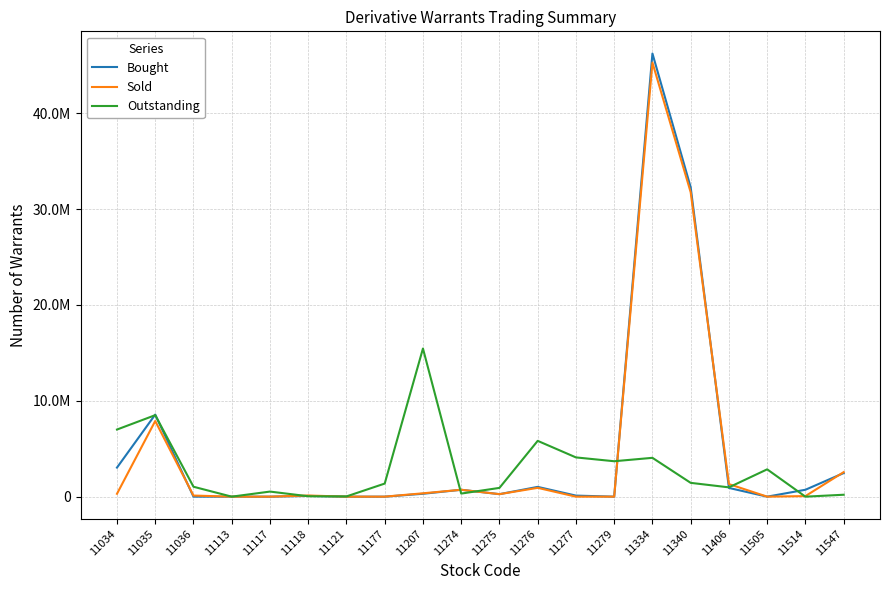

Which series has the largest total across all categories?

Bought